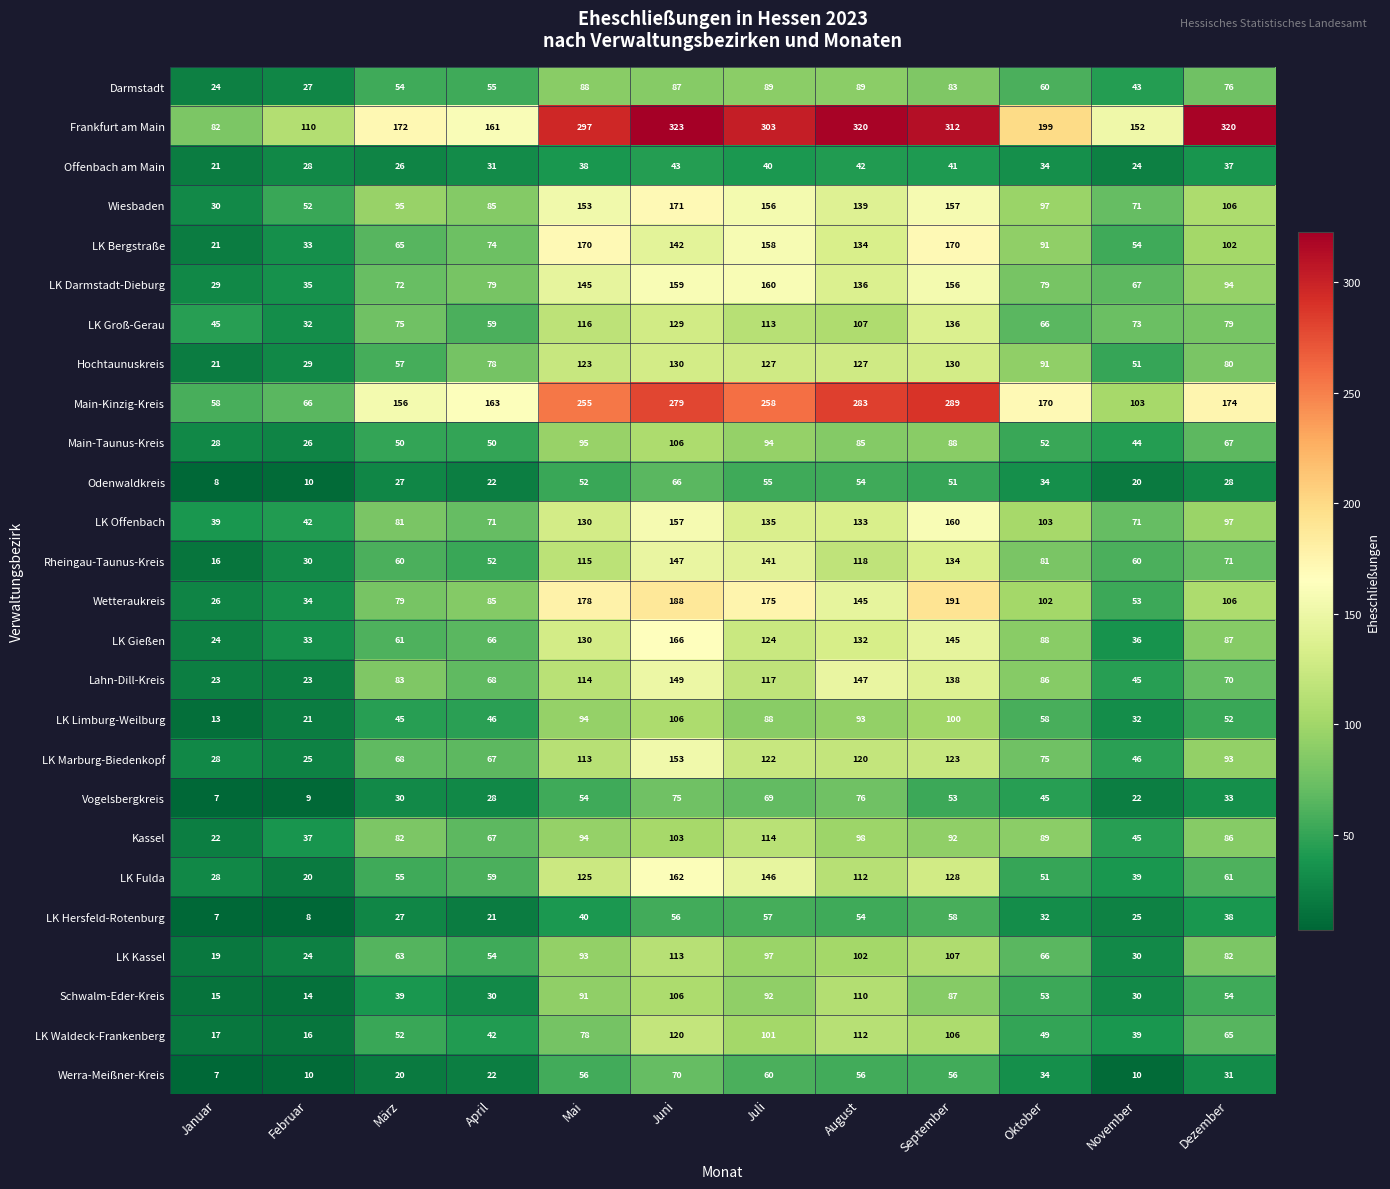

Is it true that LK Limburg-Weilburg equals 13 at Januar?

True